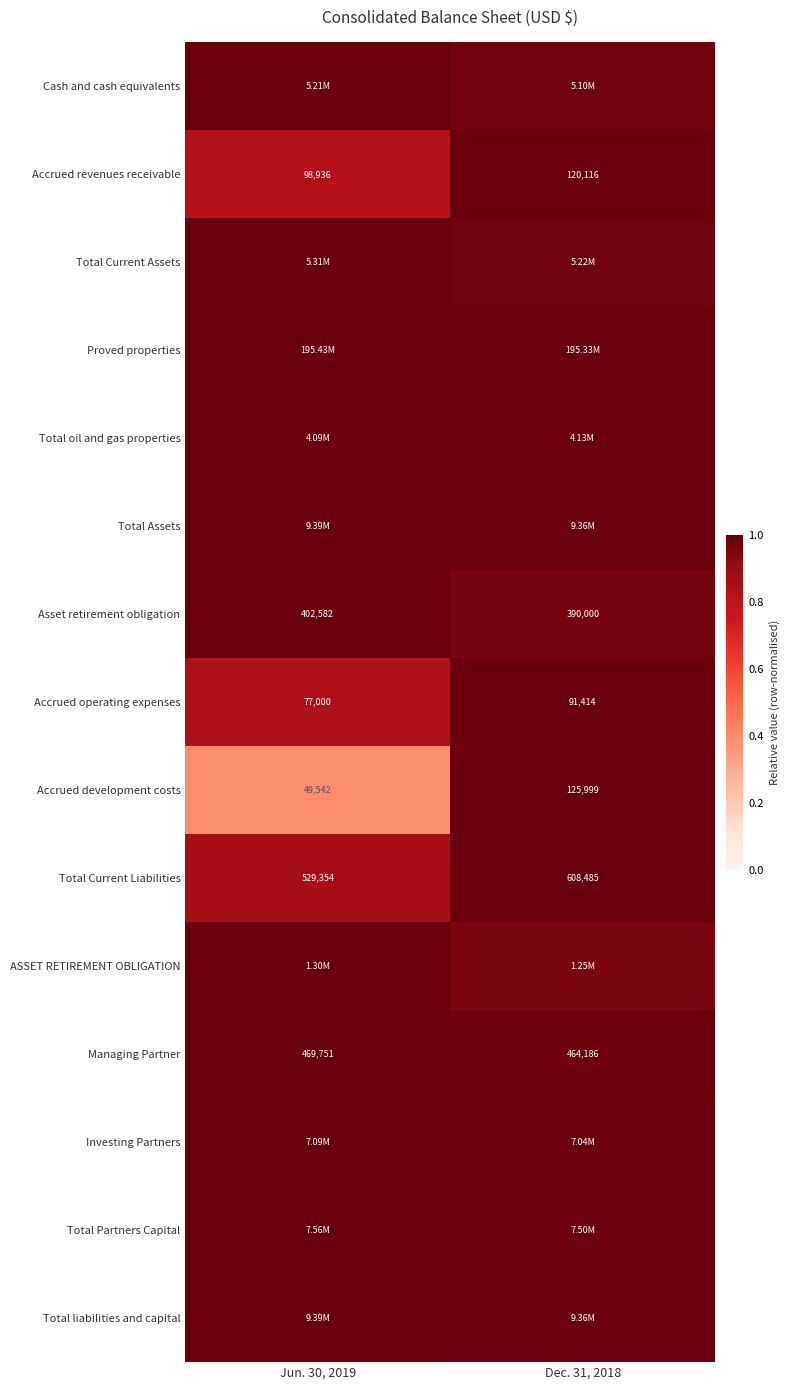

Which category has the lowest value across all series?

Jun. 30, 2019